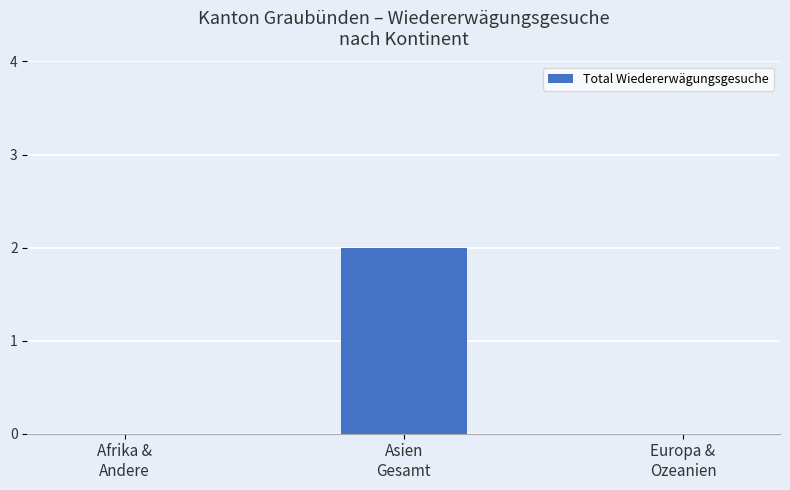

Reading left to right, what are all the values shown in this chart?

Afrika &
Andere=0	Asien
Gesamt=2	Europa &
Ozeanien=0